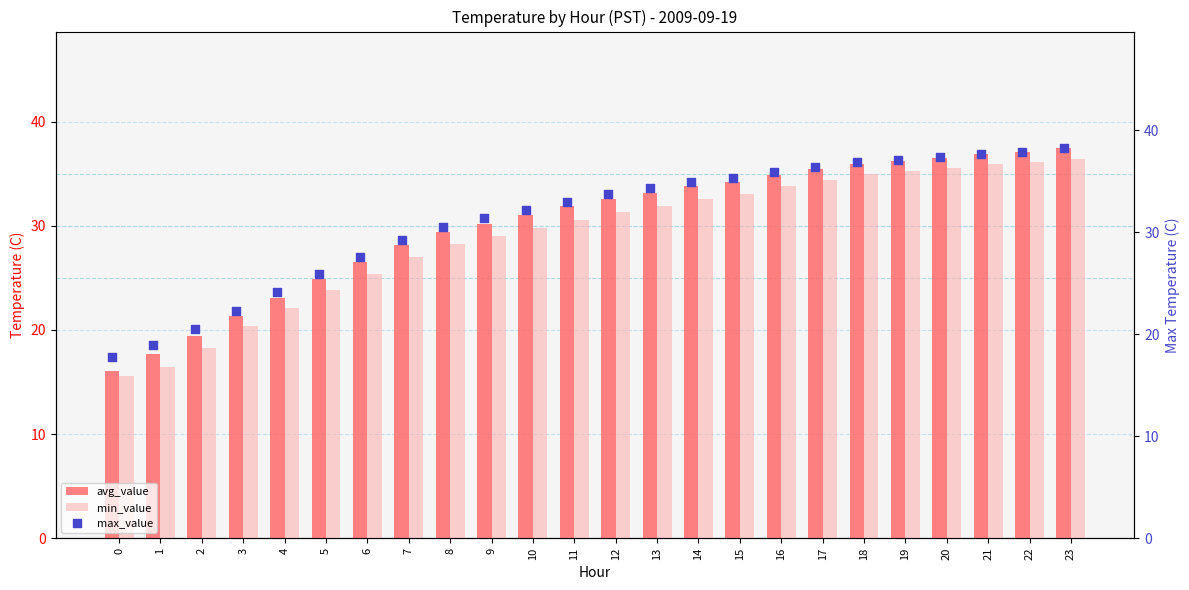

At how many categories does at least one series exceed 25?

19